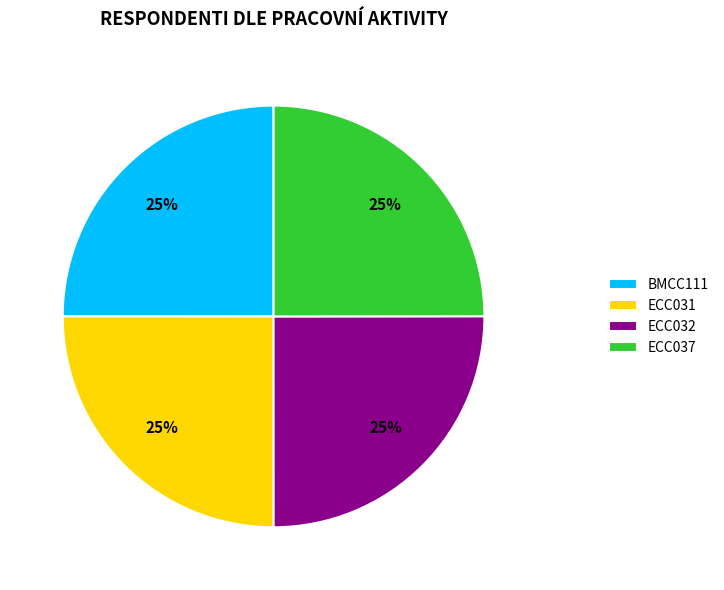

Is it true that ECC031 is 25% of the pie?

True